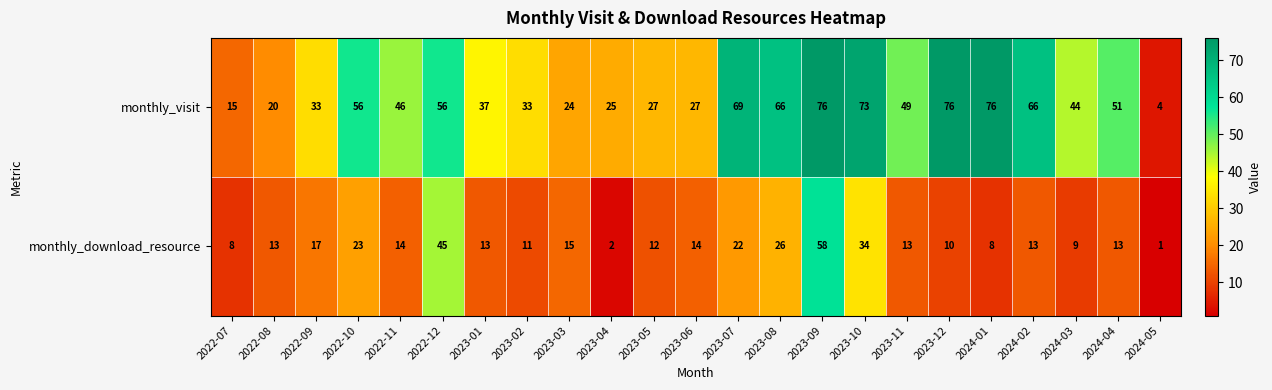

List the series in order of their overall mean, lowest first.

monthly_download_resource, monthly_visit